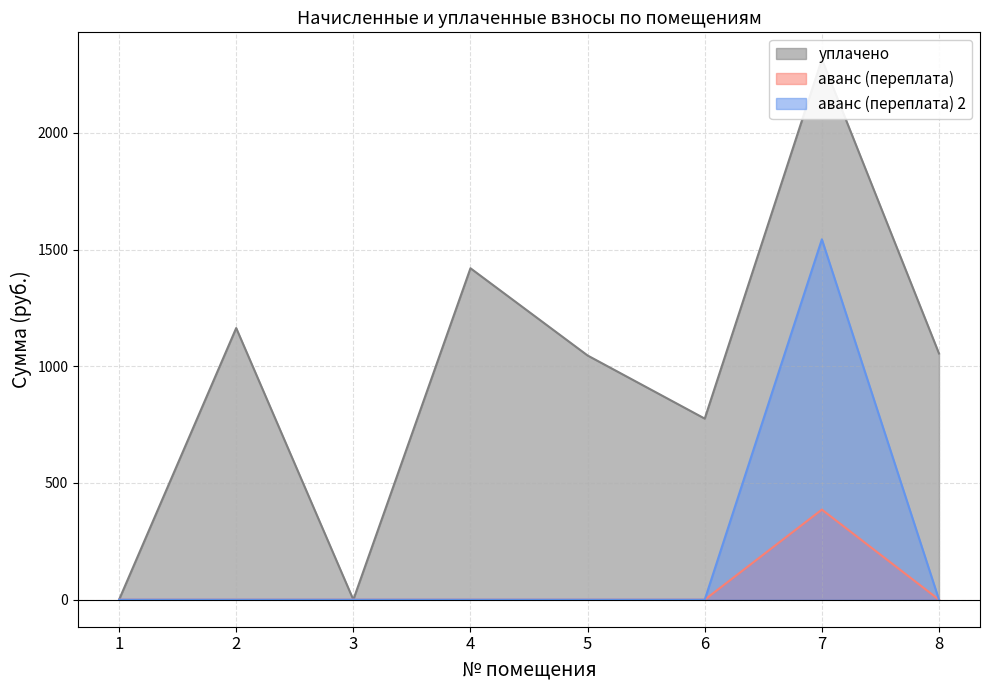

The аванс (переплата) series shows 230.9 at 2. True or false?

False